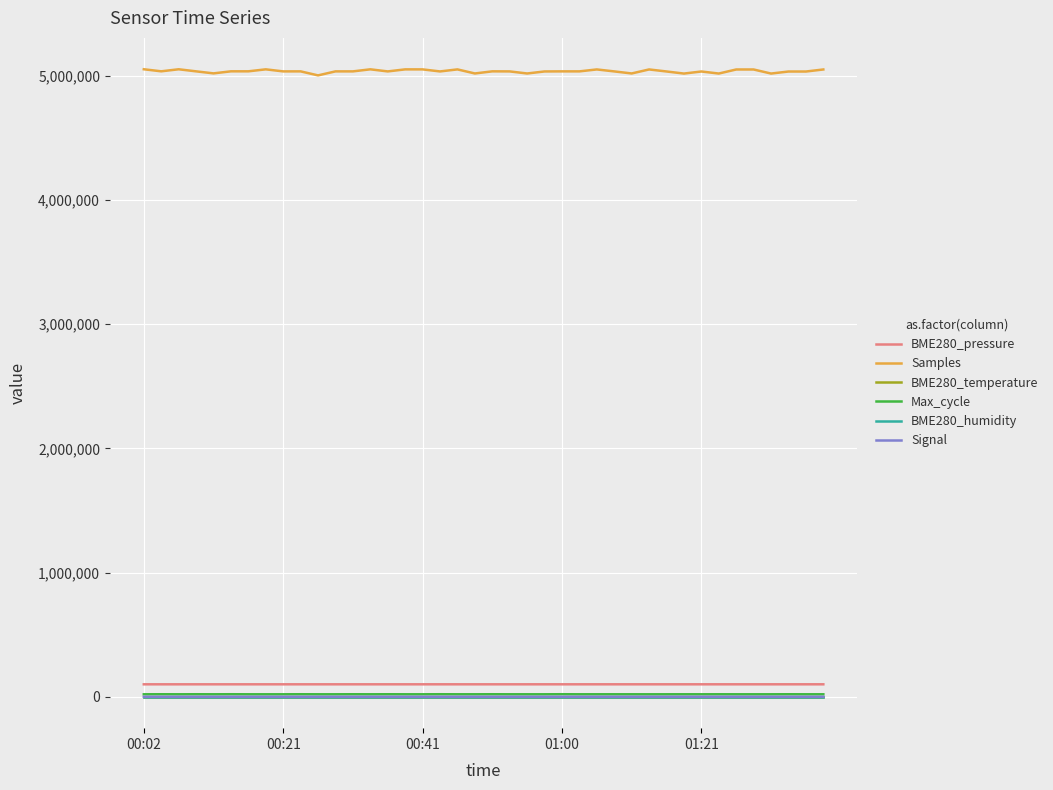

What is the maximum value shown in the chart?

5053736.0